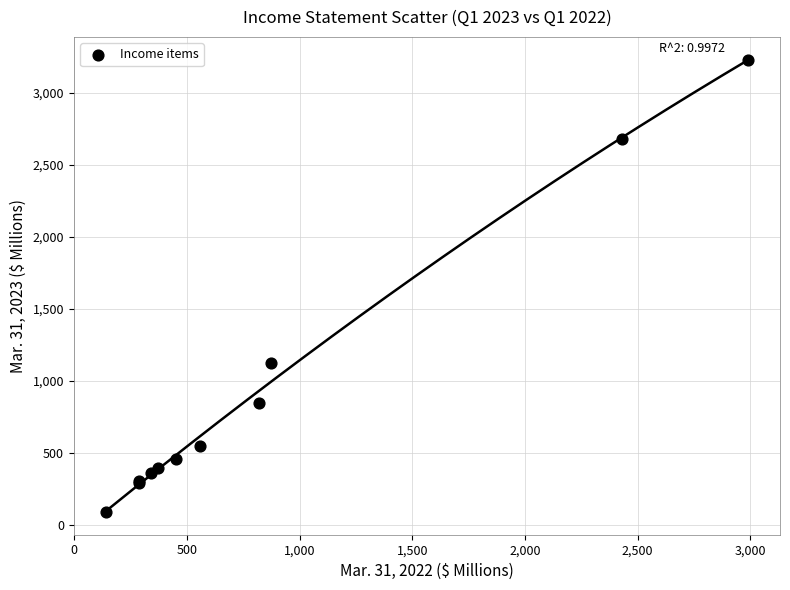

What Y value in the scatter plot is closest to 1661?

1124